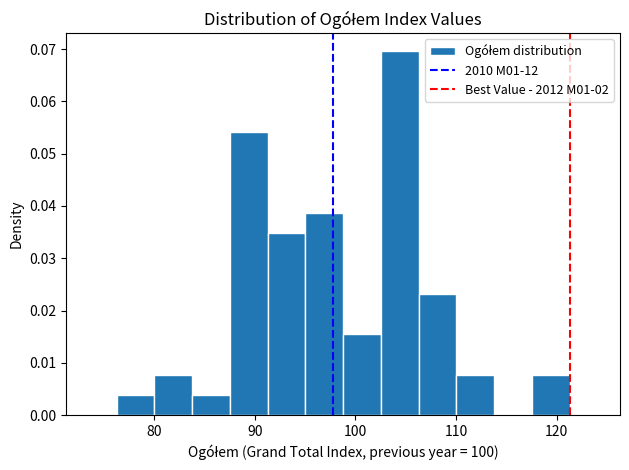

Around what value on the x-axis is the tallest bar? Give the approximate position of its centre, as read against the axis.

104